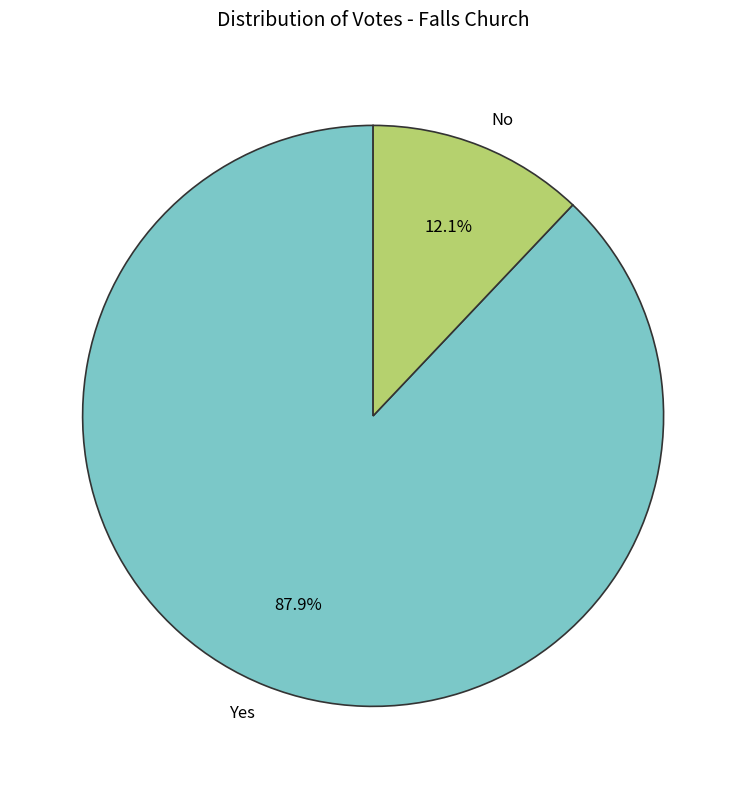

How many segments does this pie chart have?

2